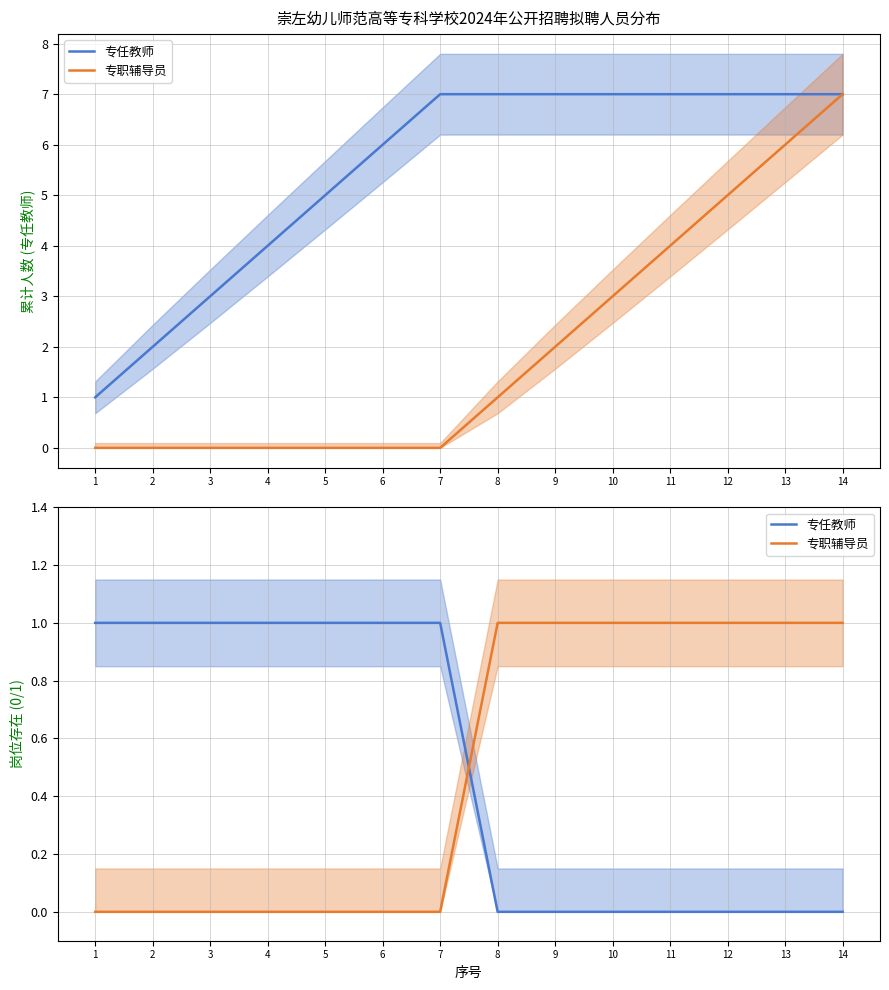

The value of 专任教师 at 4 is 1. True or false?

False